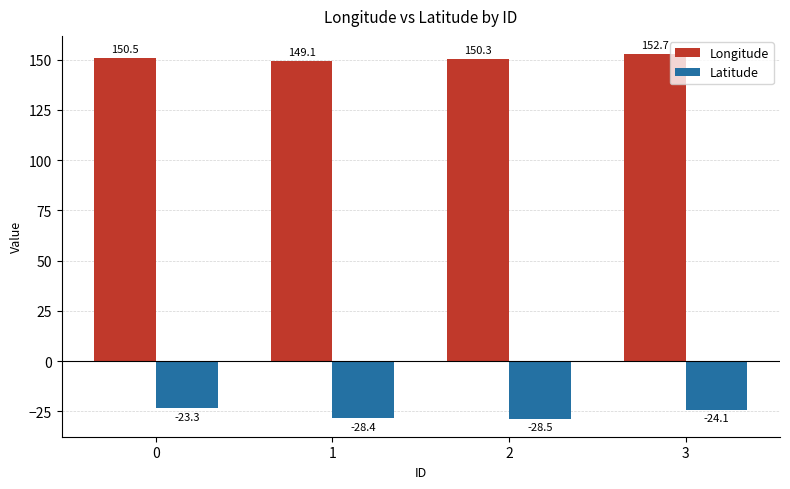

How many values in the Latitude series are below -24?

3